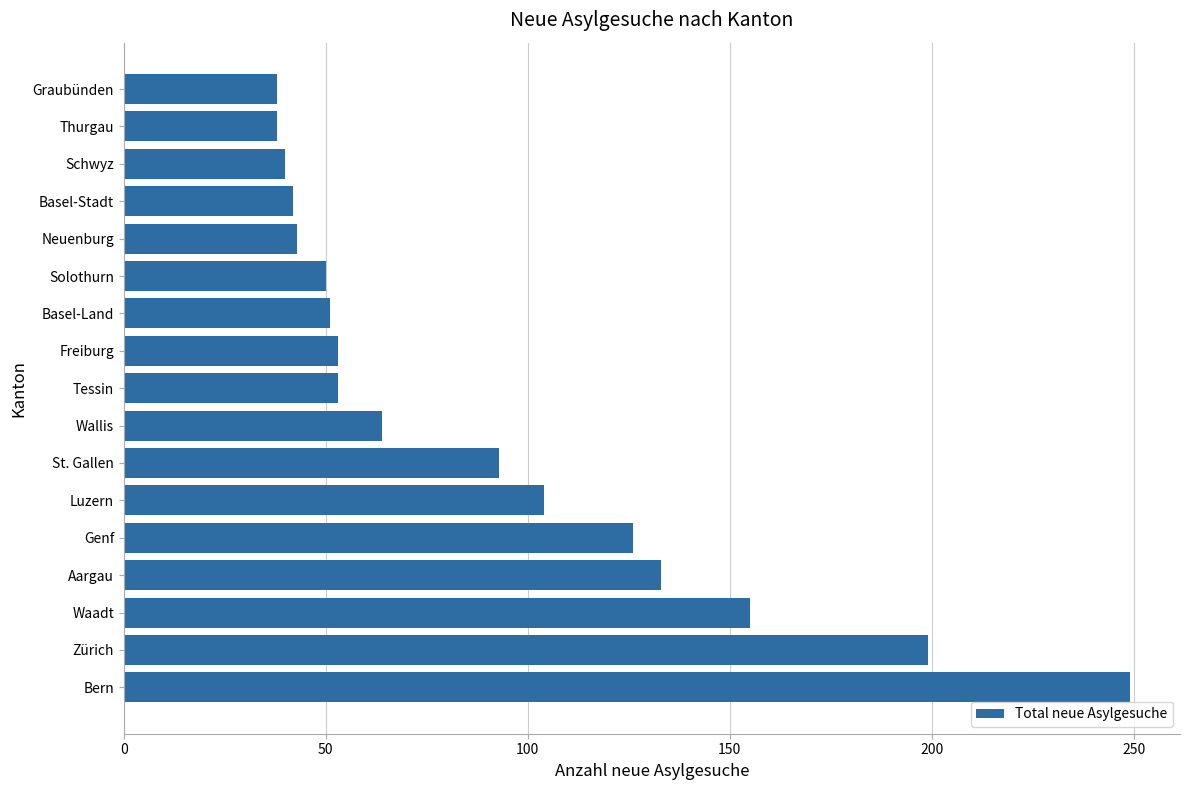

What is the difference between the second highest and second lowest values?

161